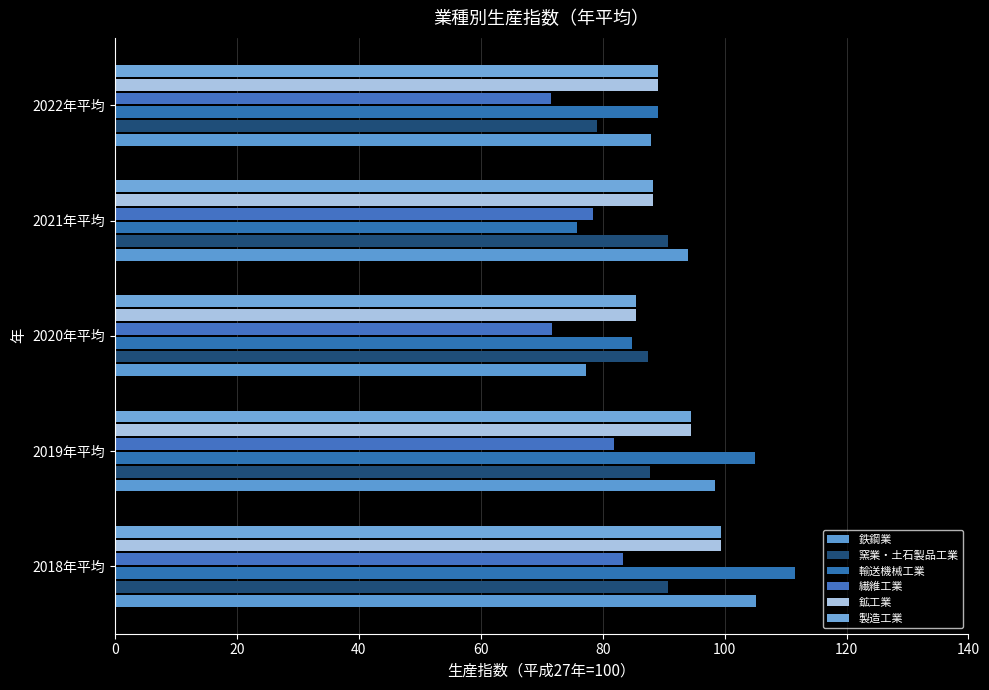

Which series has the largest total across all categories?

輸送機械工業